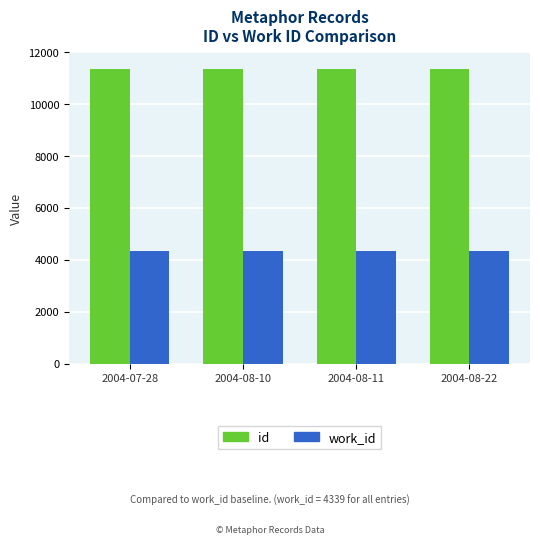

What is the total value across all series at 2004-08-22?

15703